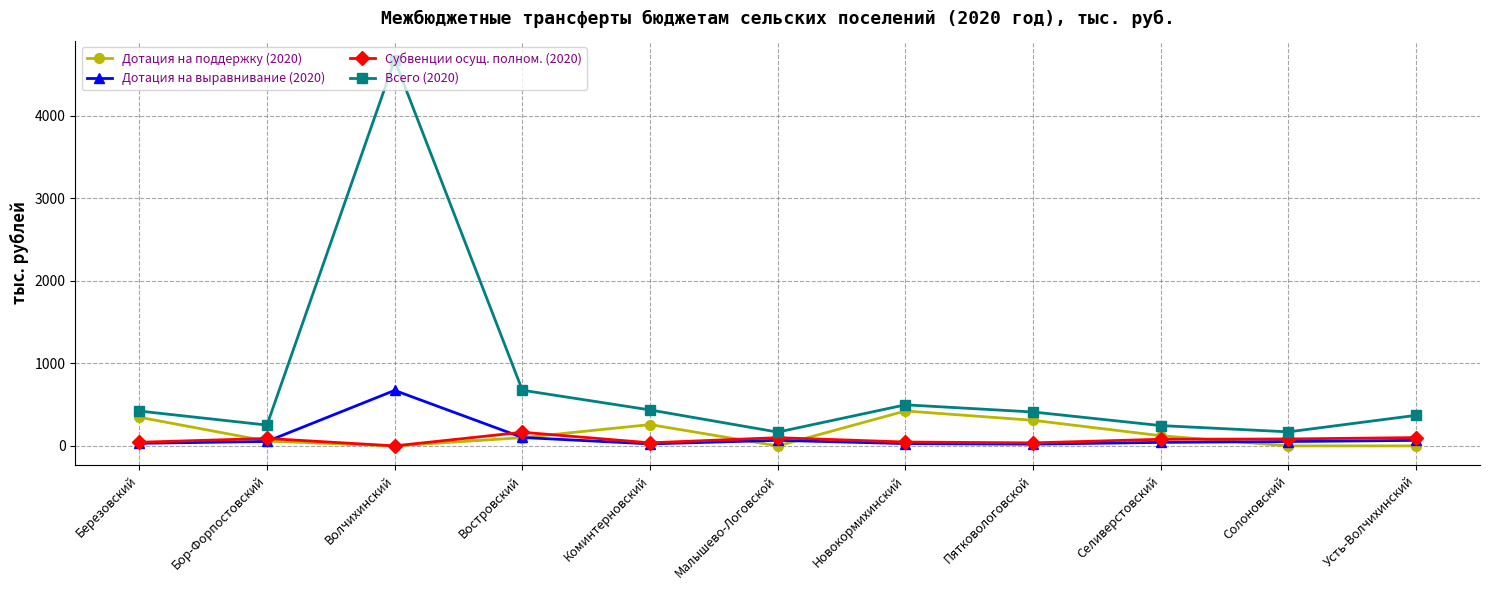

What is the sum of the Всего (2020) values at Востровский and Малышево-Логовской?

841.1